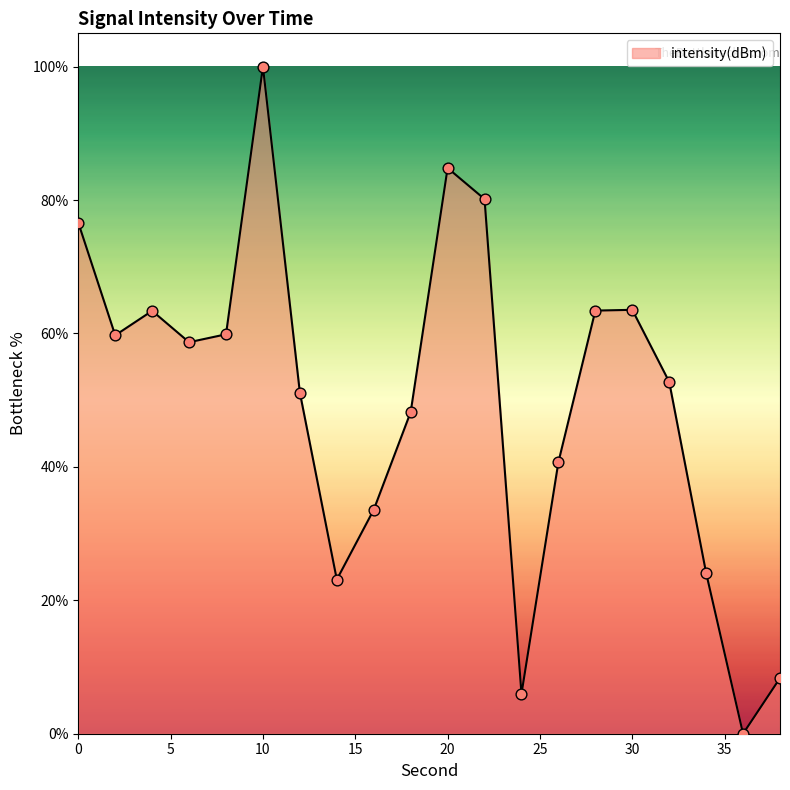

What is the maximum value shown in the chart?

100.0